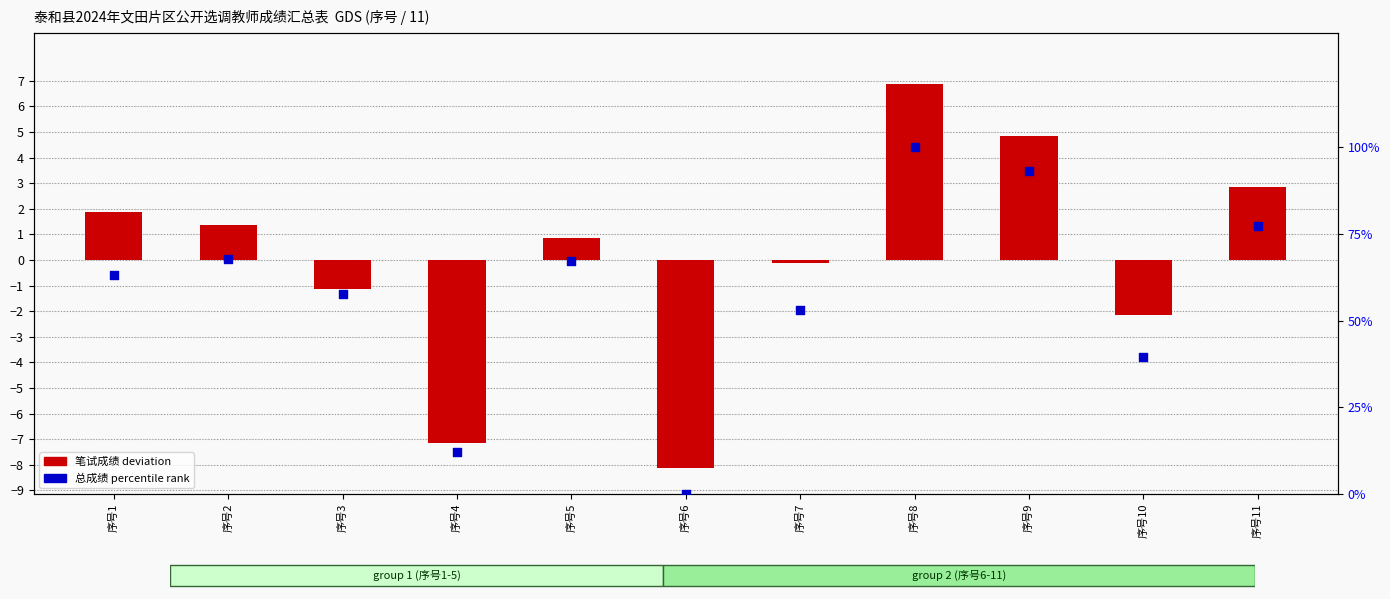

At which category is the sum across all series the highest?

序号8